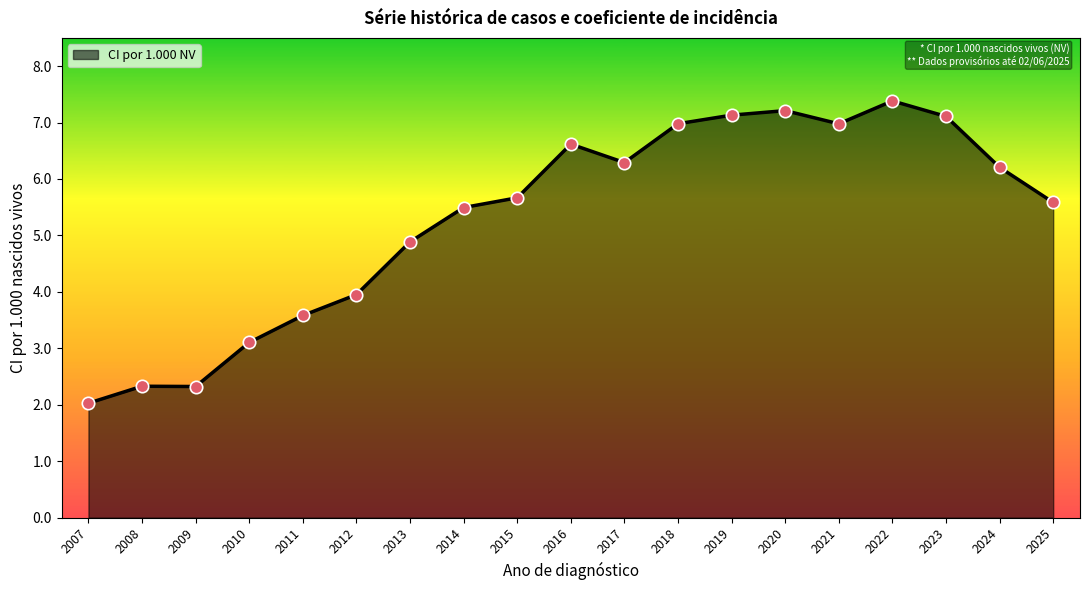

What is the change in value from 2010 to 2018?

+3.9